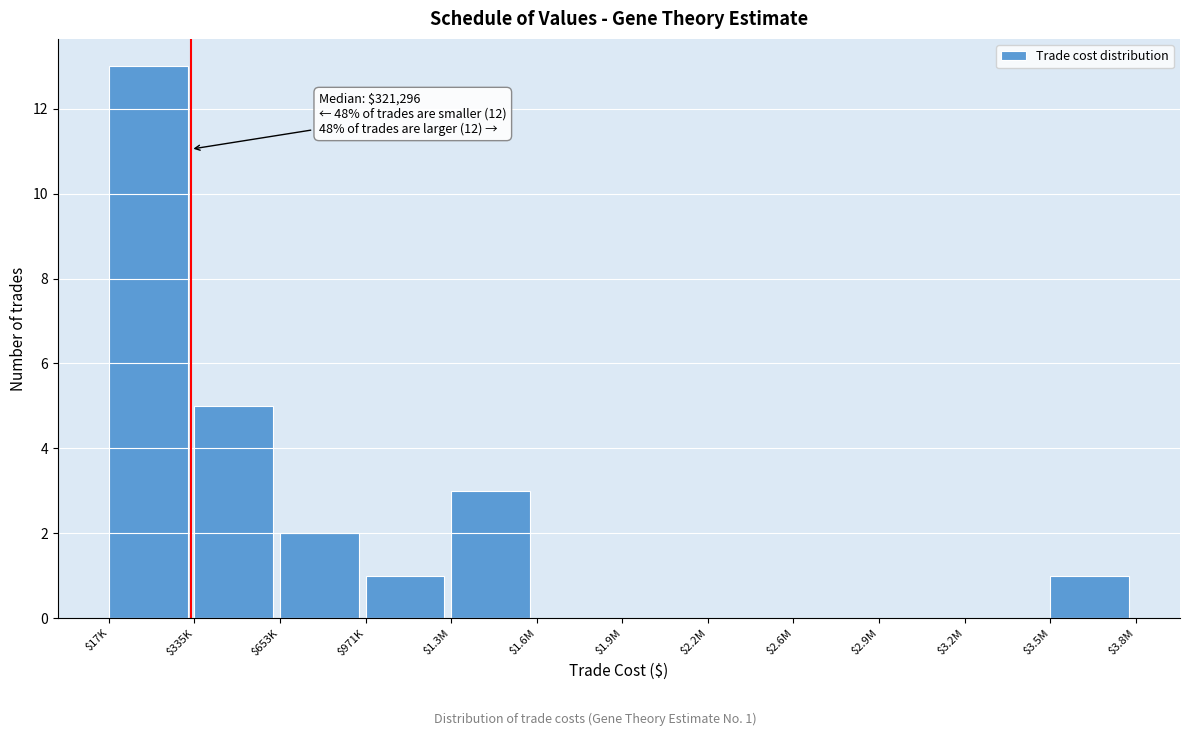

True or false: the data shows 0 at $1.9M.

True